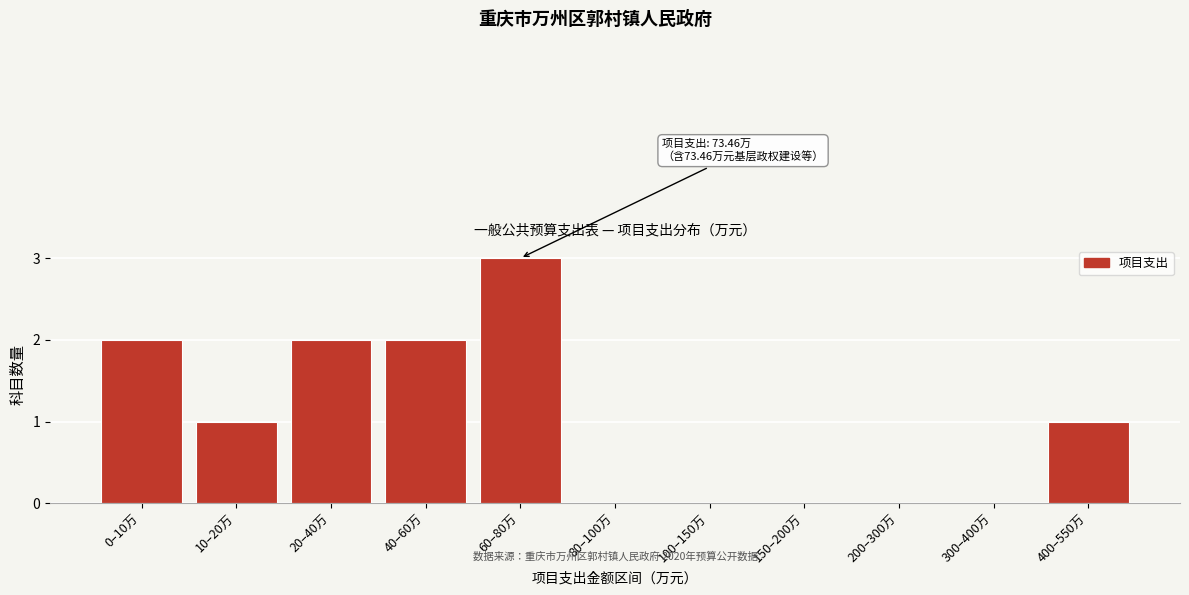

Reading left to right, extract all data points from this chart.

0–10万=2	10–20万=1	20–40万=2	40–60万=2	60–80万=3	80–100万=0	100–150万=0	150–200万=0	200–300万=0	300–400万=0	400–550万=1